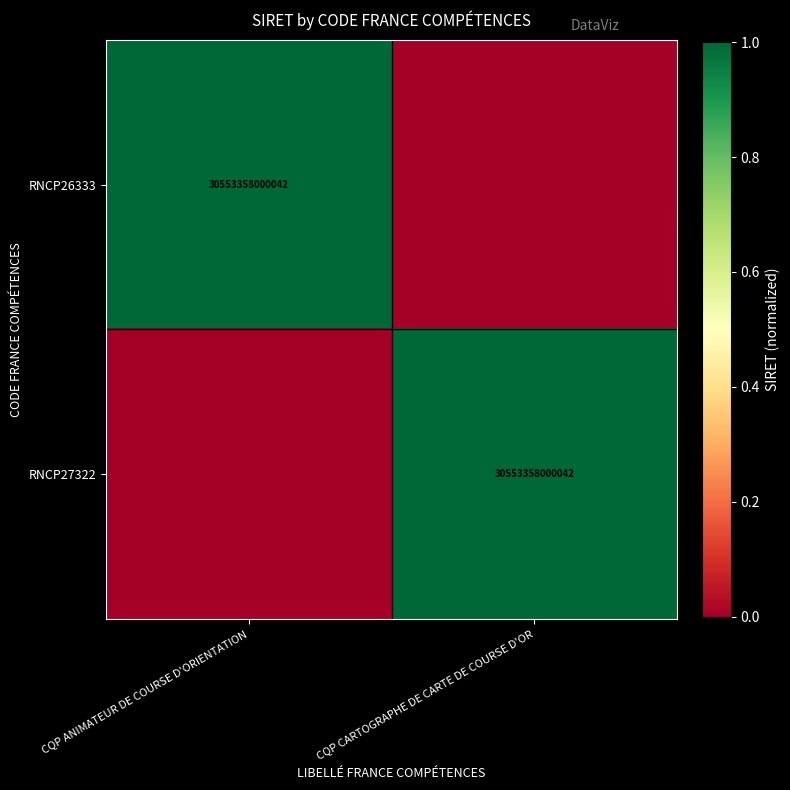

Is it true that RNCP27322 equals 30553358000042 at CQP CARTOGRAPHE DE CARTE DE COURSE D'OR?

True